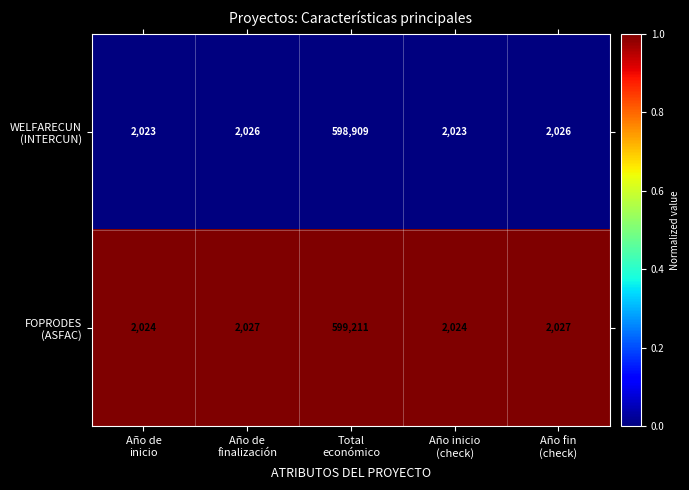

What is the maximum value shown in the chart?

599211